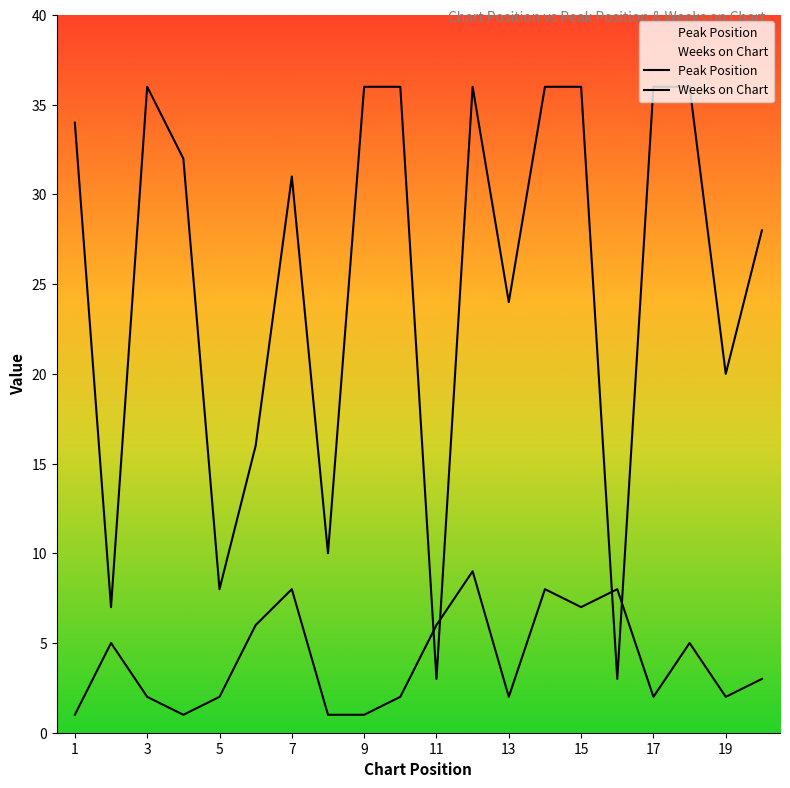

What is the value of the Weeks on Chart point at the 7th from the left?

31